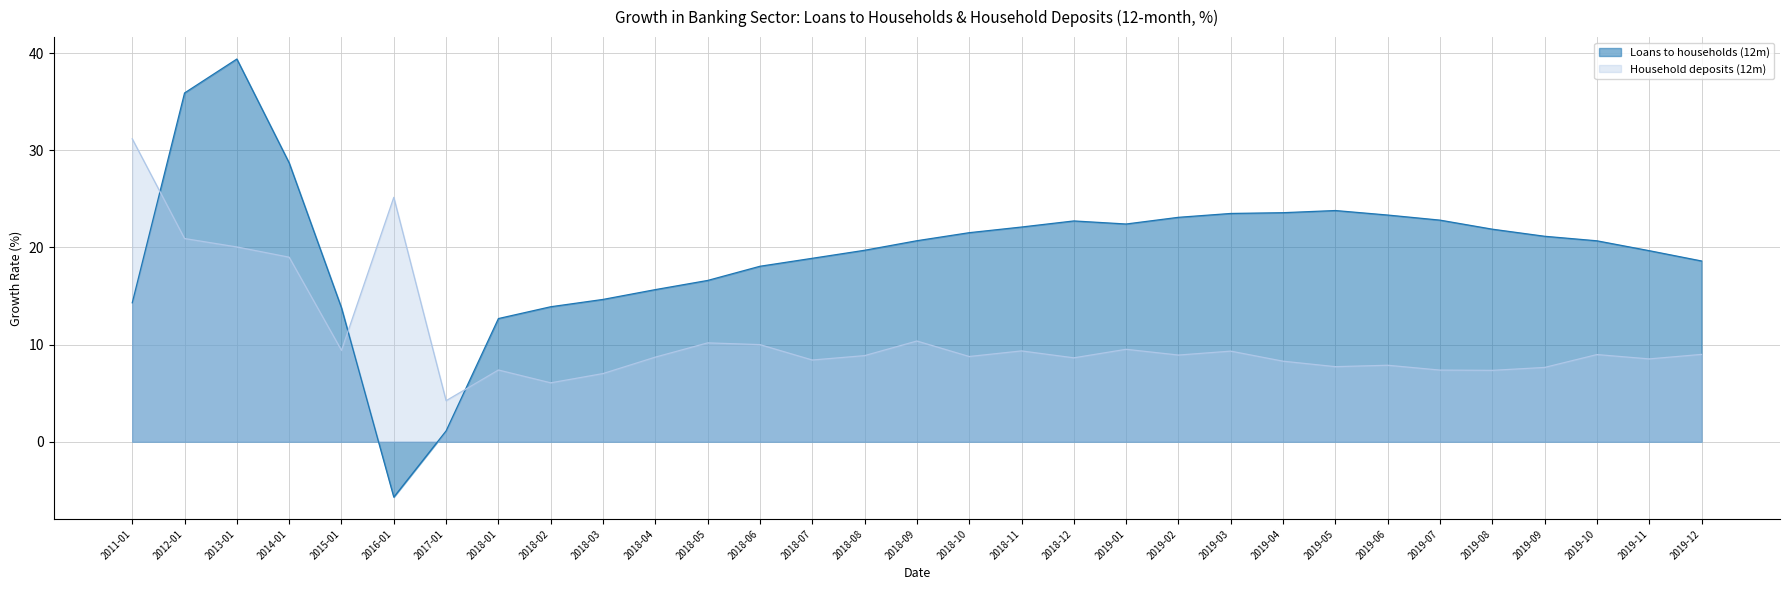

Reading right to left, what are all the values shown in this chart?

Loans to households (12m): 18.6	19.7	20.7	21.1	21.9	22.8	23.3	23.8	23.6	23.5	23.1	22.4	22.7	22.1	21.5	20.7	19.7	18.9	18.1	16.6	15.7	14.6	13.9	12.7	1.1	-5.7	13.8	28.7	39.4	35.9	14.3
Household deposits (12m): 9.0	8.5	9.0	7.6	7.3	7.4	7.9	7.7	8.3	9.3	8.9	9.5	8.6	9.3	8.8	10.4	8.9	8.4	10.0	10.2	8.7	7.0	6.1	7.4	4.2	25.2	9.4	19.0	20.0	20.9	31.2